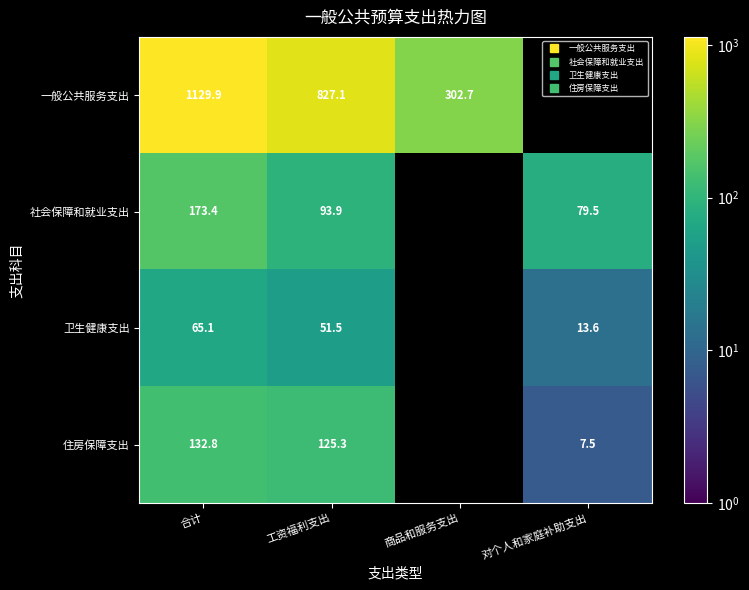

Which has a higher value, 商品和服务支出 or 合计?

合计